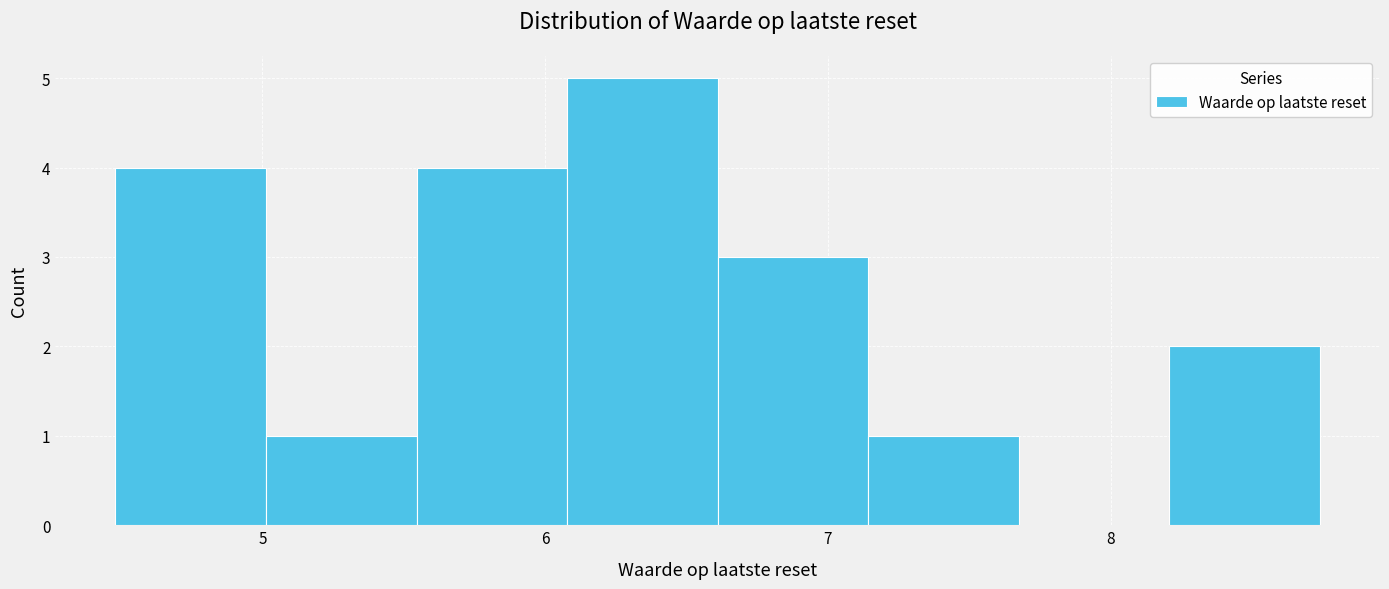

Over which range of the x-axis is the bar tallest?

6.1 to 6.6